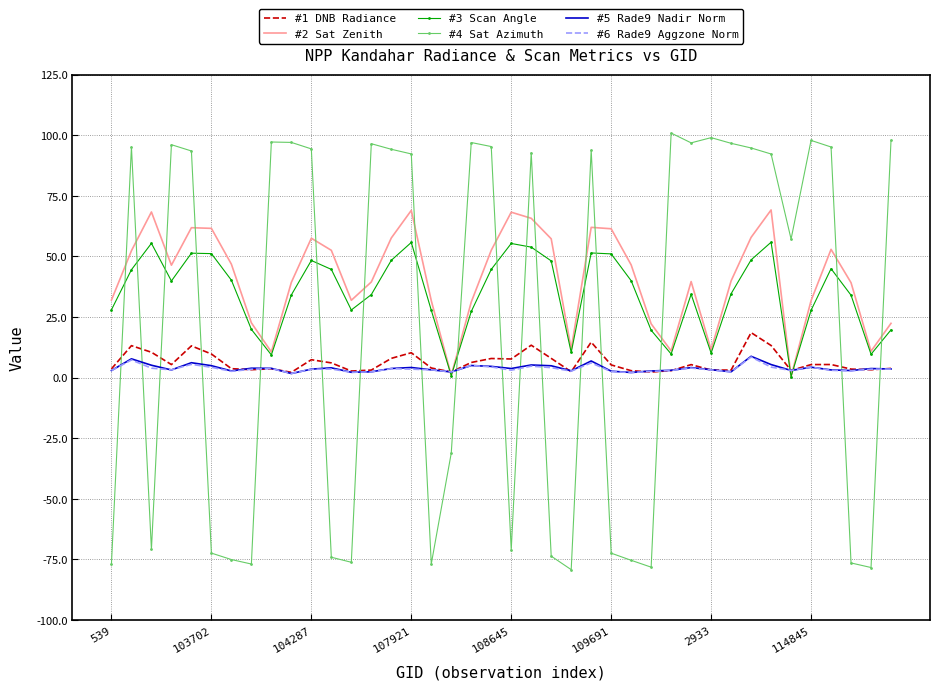

What is the greatest value displayed?

100.9